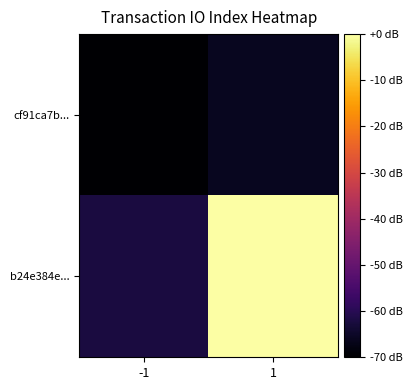

List the series in order of their peak value, highest first.

b24e384e..., cf91ca7b...